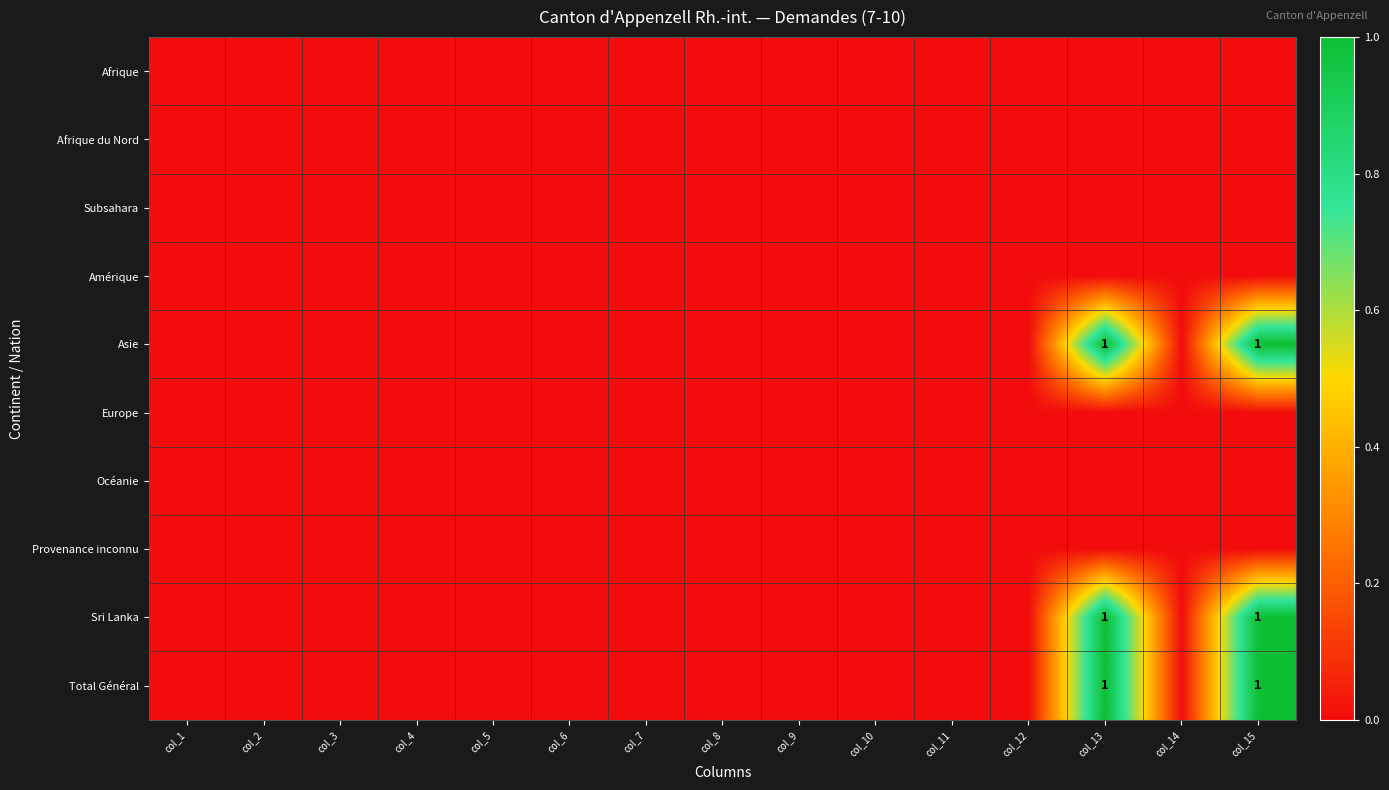

How many distinct data groups are displayed?

10